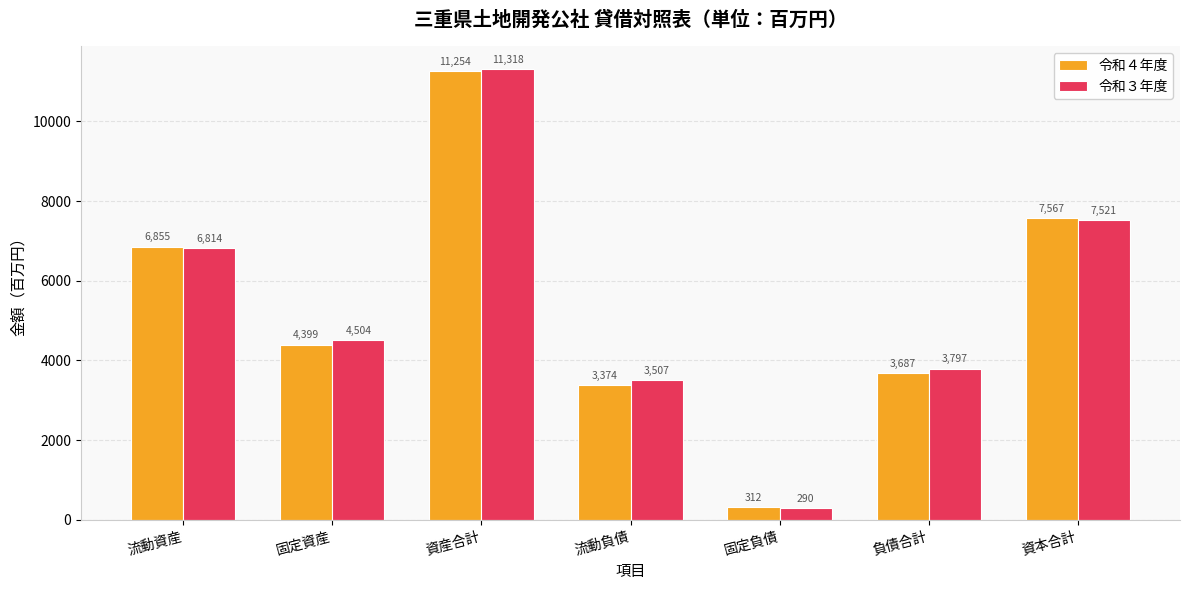

What is the value of the 令和３年度 bar at the 2nd from the left?

4504.0